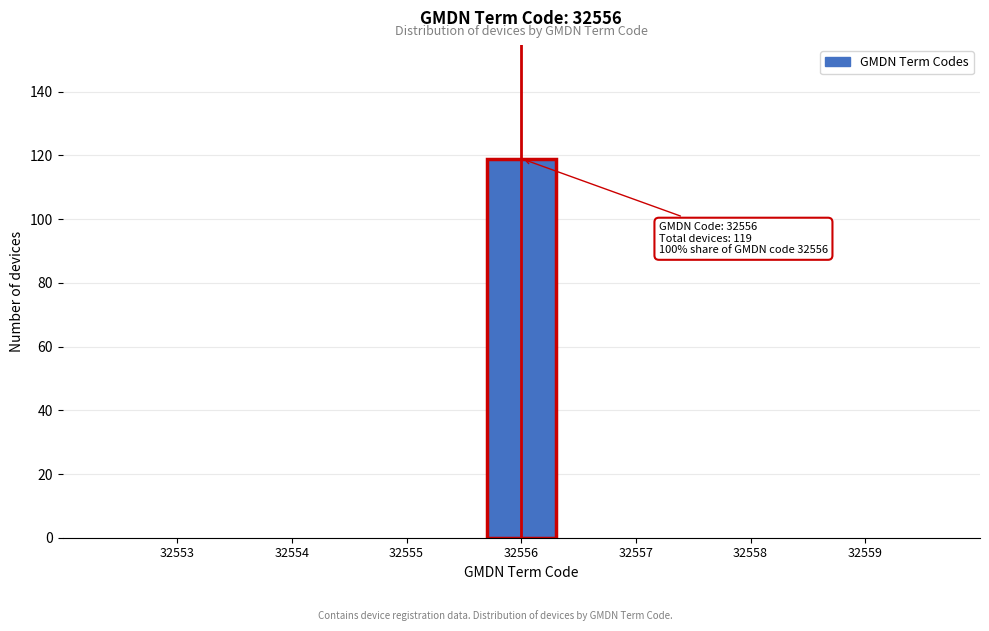

Reading left to right, what are all the values shown in this chart?

32553=0	32554=0	32555=0	32556=119	32557=0	32558=0	32559=0